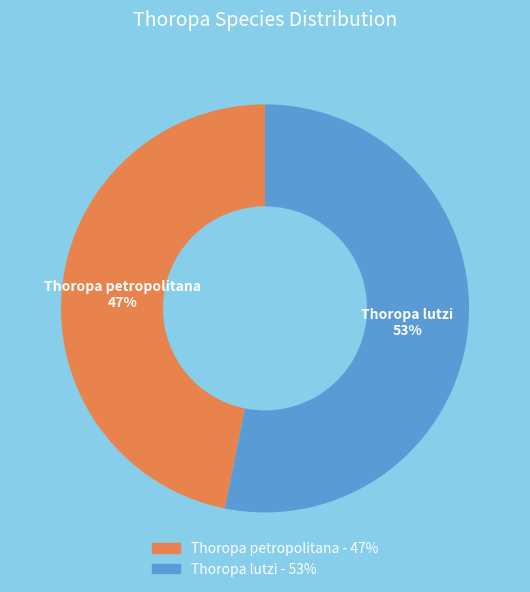

Which category accounts for the majority?

Thoropa lutzi